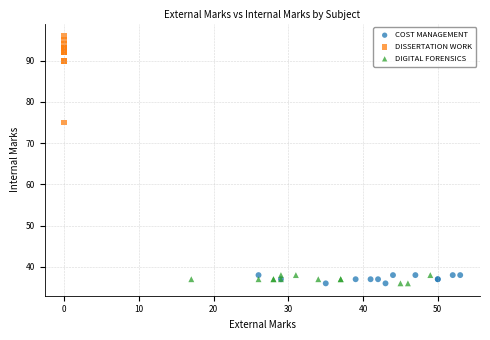

Which series has the widest spread of Y values?

DISSERTATION WORK